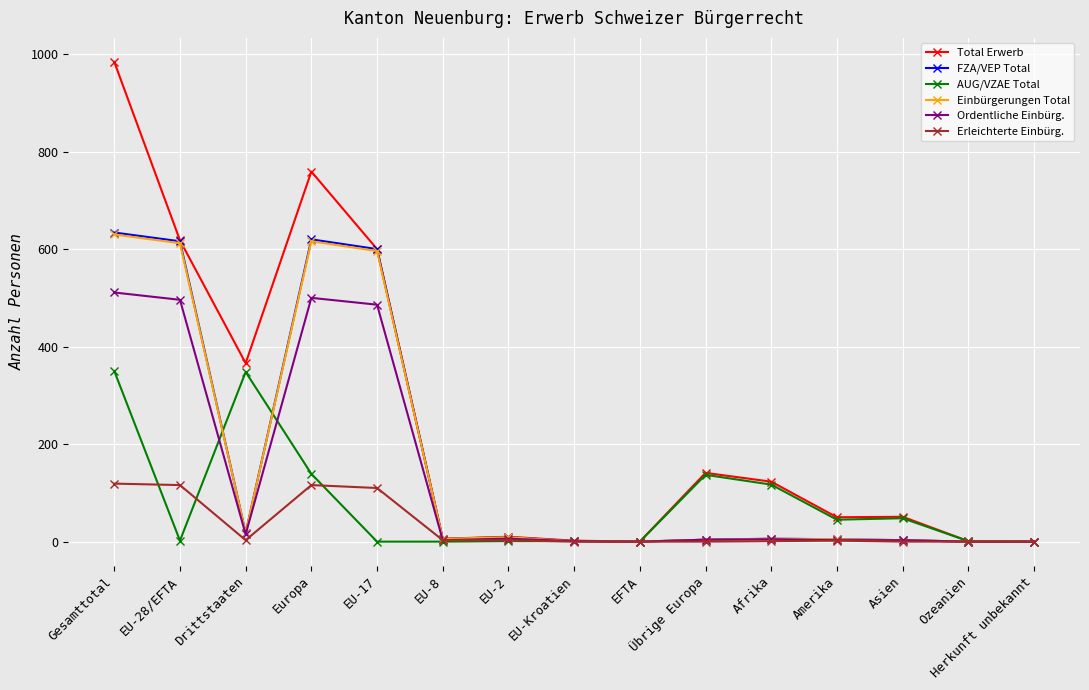

At which category is the sum across all series the highest?

Gesamttotal